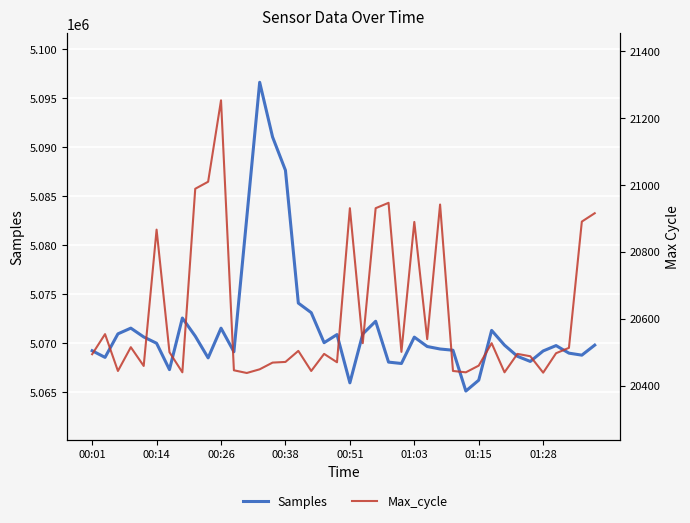

What is the maximum value shown in the chart?

5096637